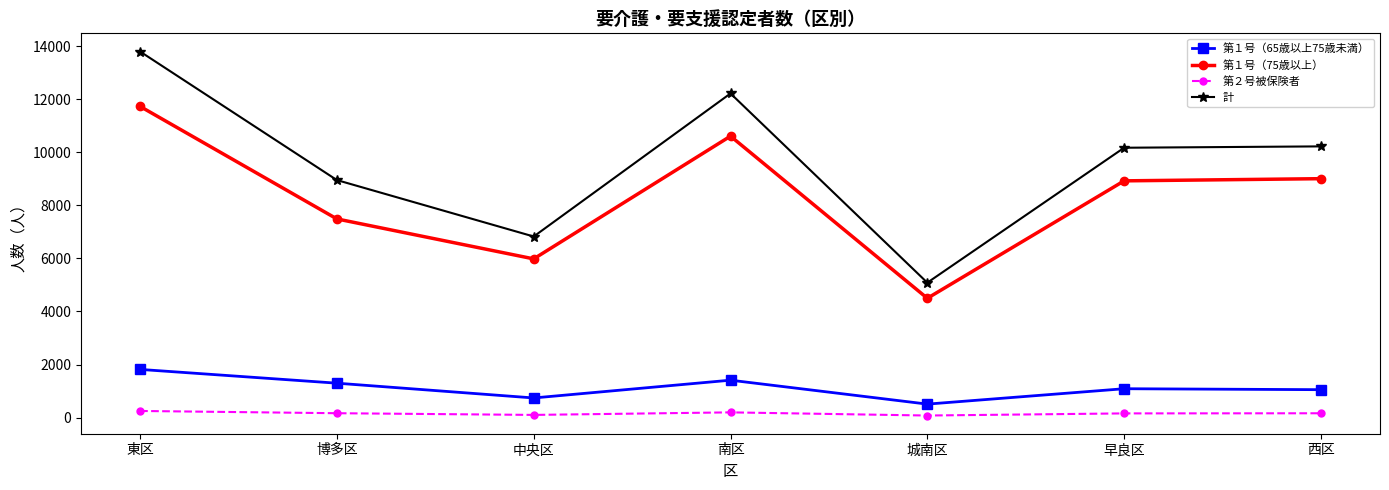

Where is the first local maximum for 第１号（75歳以上）?

南区